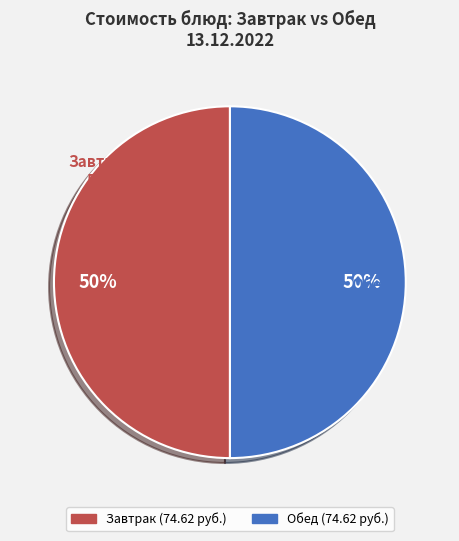

The Бутерброд slice represents 1% of the pie. True or false?

False